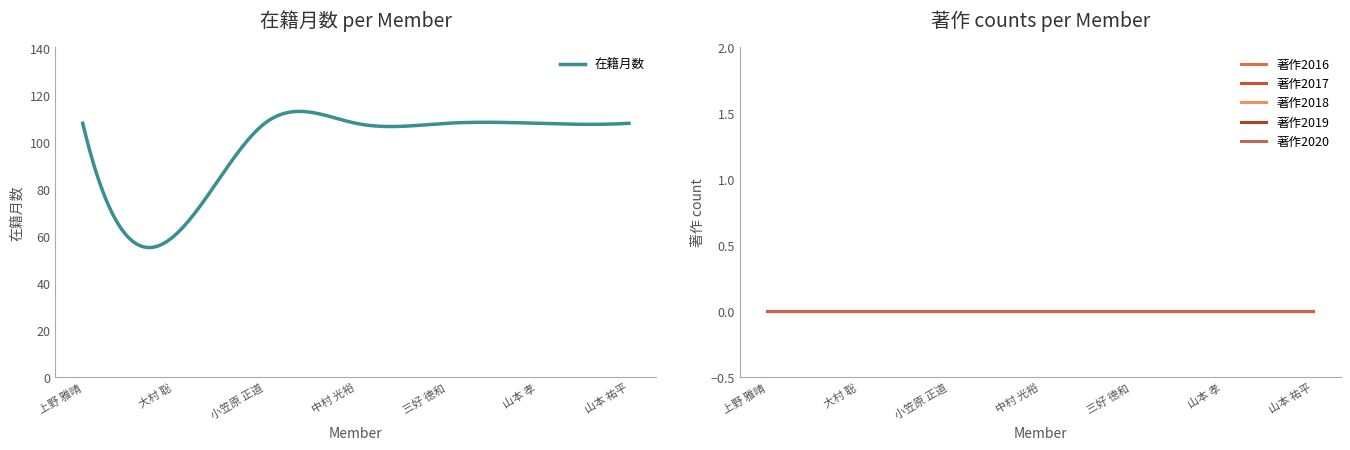

Does the chart have visible grid lines?

No